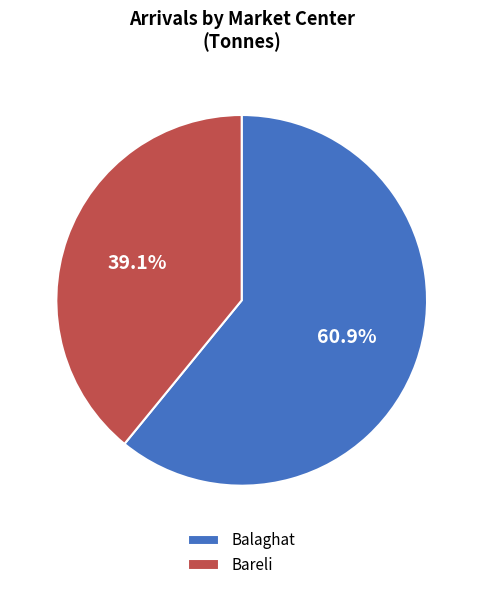

Is there any slice that represents more than half of the pie?

Yes